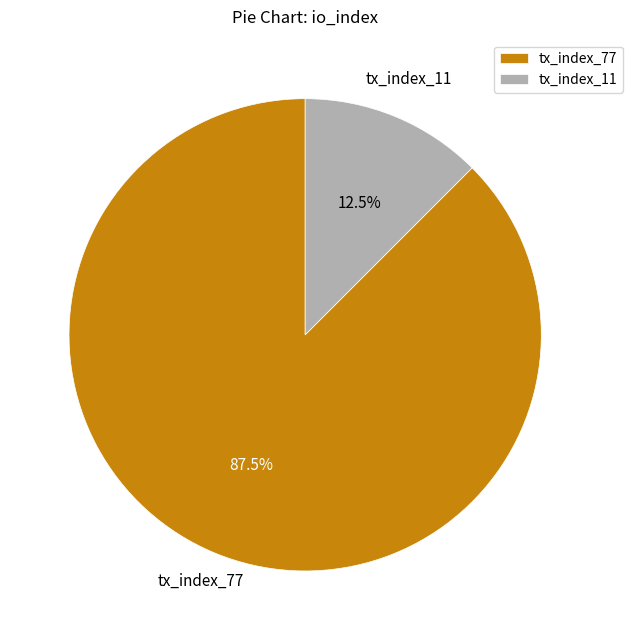

Between tx_index_11 and tx_index_77, which is larger?

tx_index_77